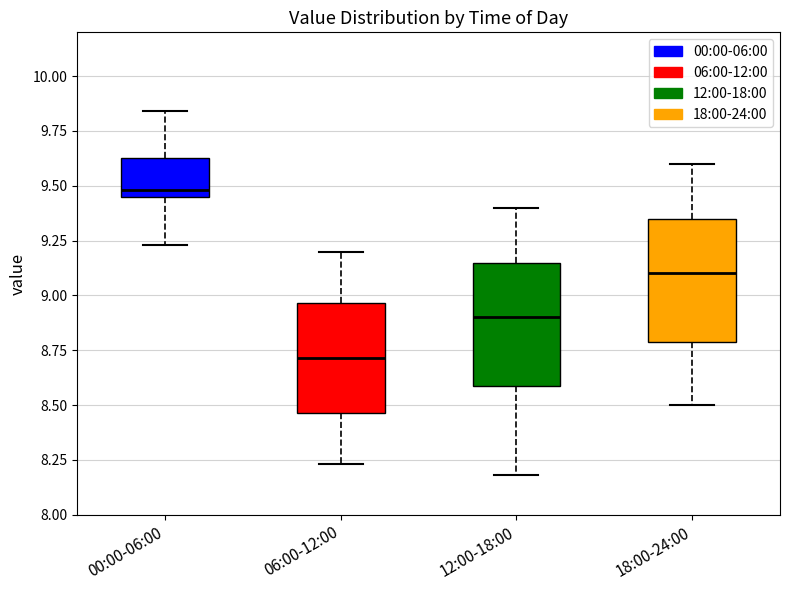

Where does the upper whisker of the box for 06:00-12:00 end on the y-axis? The values are not printed on the chart, so give them approximately, as read against the axis.

9.20